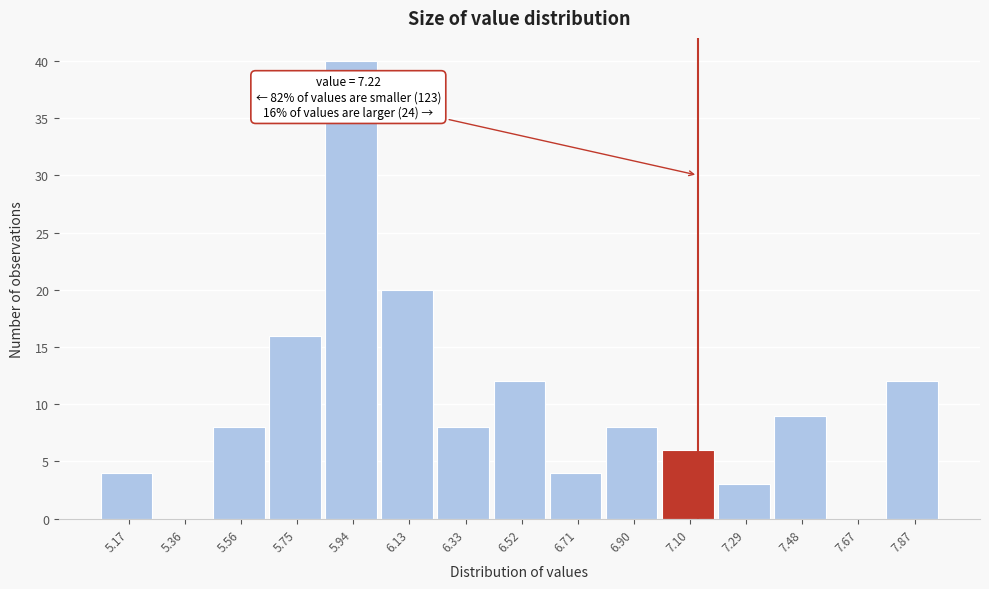

Reading left to right, extract all data points from this chart.

5.17=4	5.36=0	5.56=8	5.75=16	5.94=40	6.13=20	6.33=8	6.52=12	6.71=4	6.90=8	7.10=6	7.29=3	7.48=9	7.67=0	7.87=12